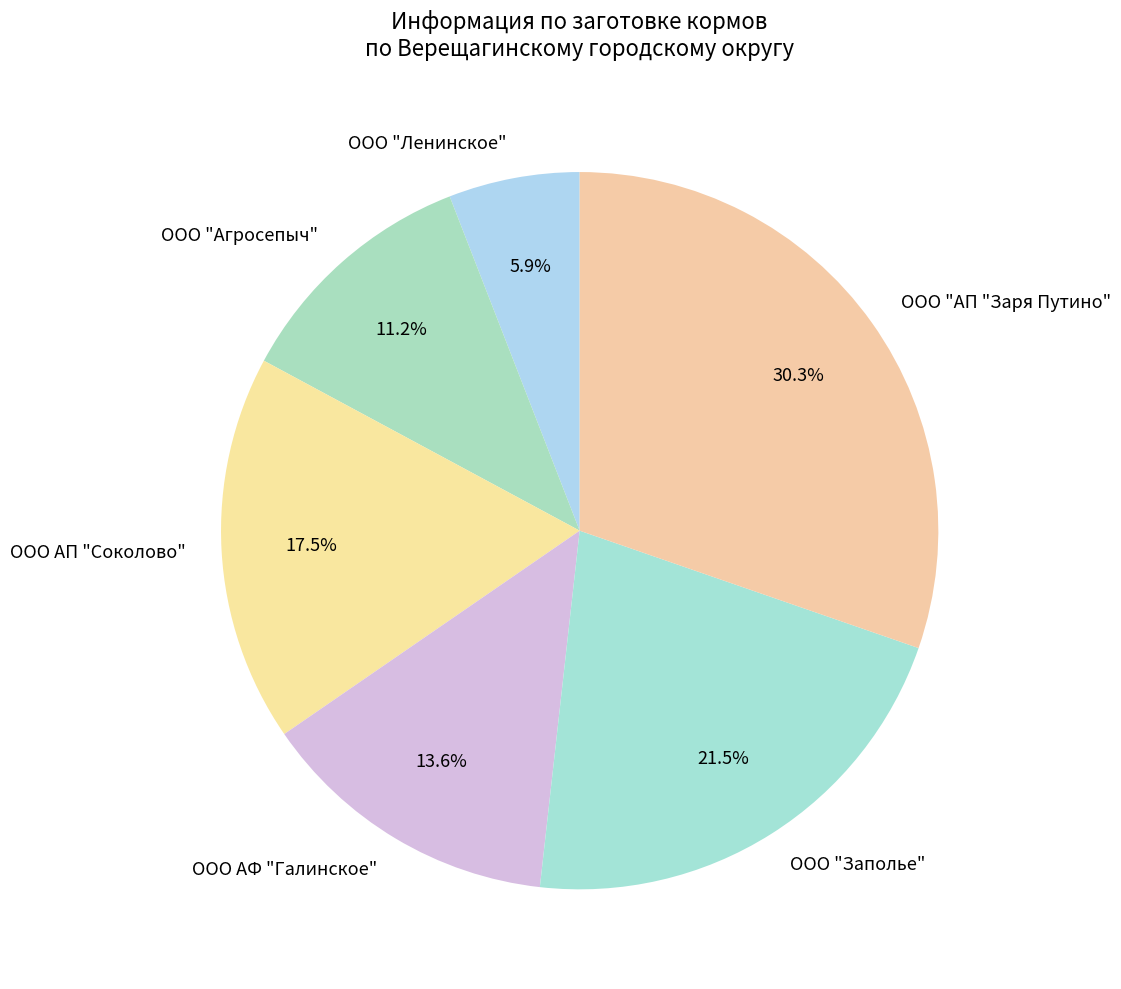

Which slice is the smallest?

ООО "Ленинское"